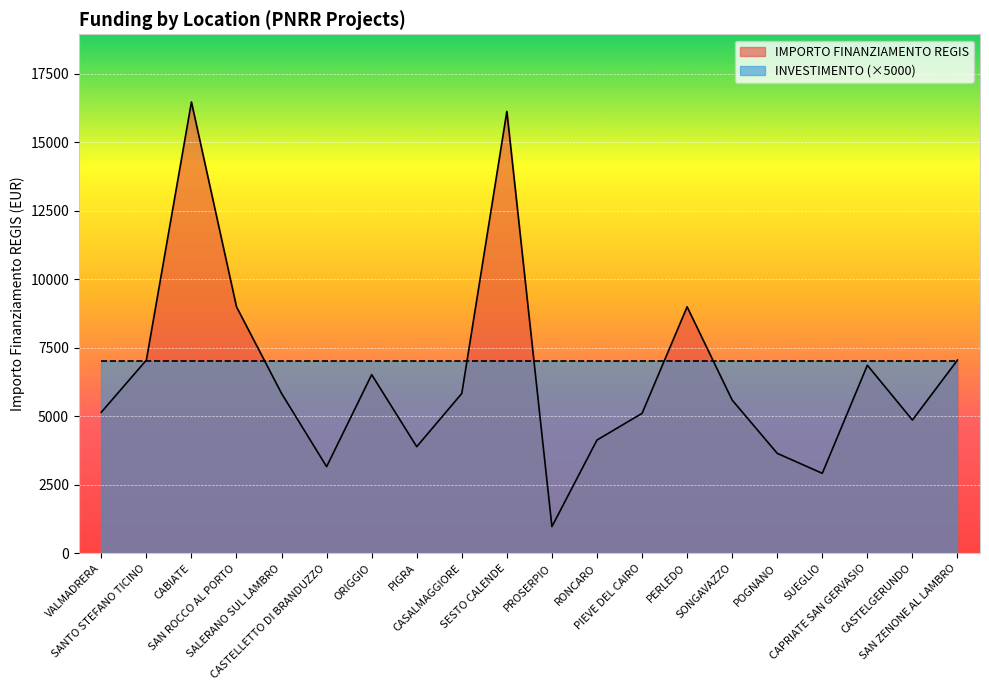

What is the sum of the values at SAN ROCCO AL PORTO and SANTO STEFANO TICINO?

16038